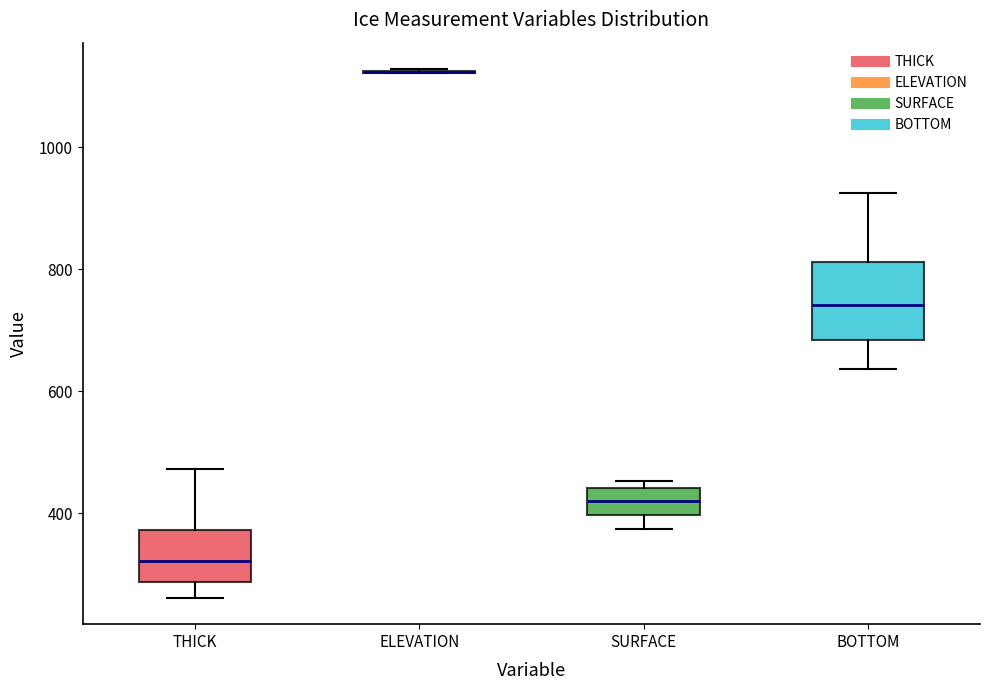

Reading left to right, read every box against the y-axis: the position of its median line, the range the box covers, and the ends of its whiskers. The values are not printed on the chart, so give them approximately, as read against the axis.

THICK: median 320, box 280 to 380, whiskers 260 to 480
ELEVATION: box collapsed to a line at 1120, whiskers 1120 to 1120
SURFACE: median 420, box 400 to 440, whiskers 380 to 460
BOTTOM: median 740, box 680 to 820, whiskers 640 to 920